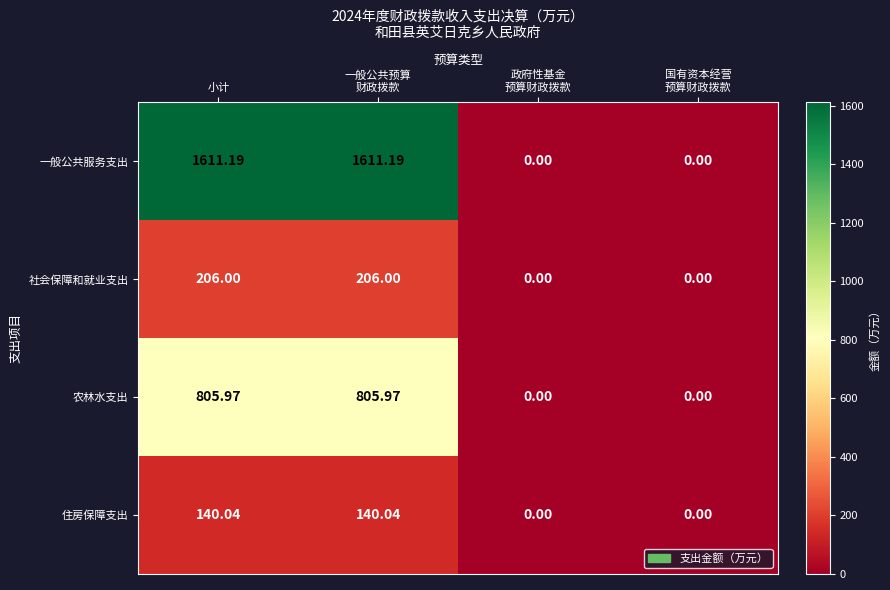

List the series in order of their peak value, highest first.

一般公共服务支出, 农林水支出, 社会保障和就业支出, 住房保障支出